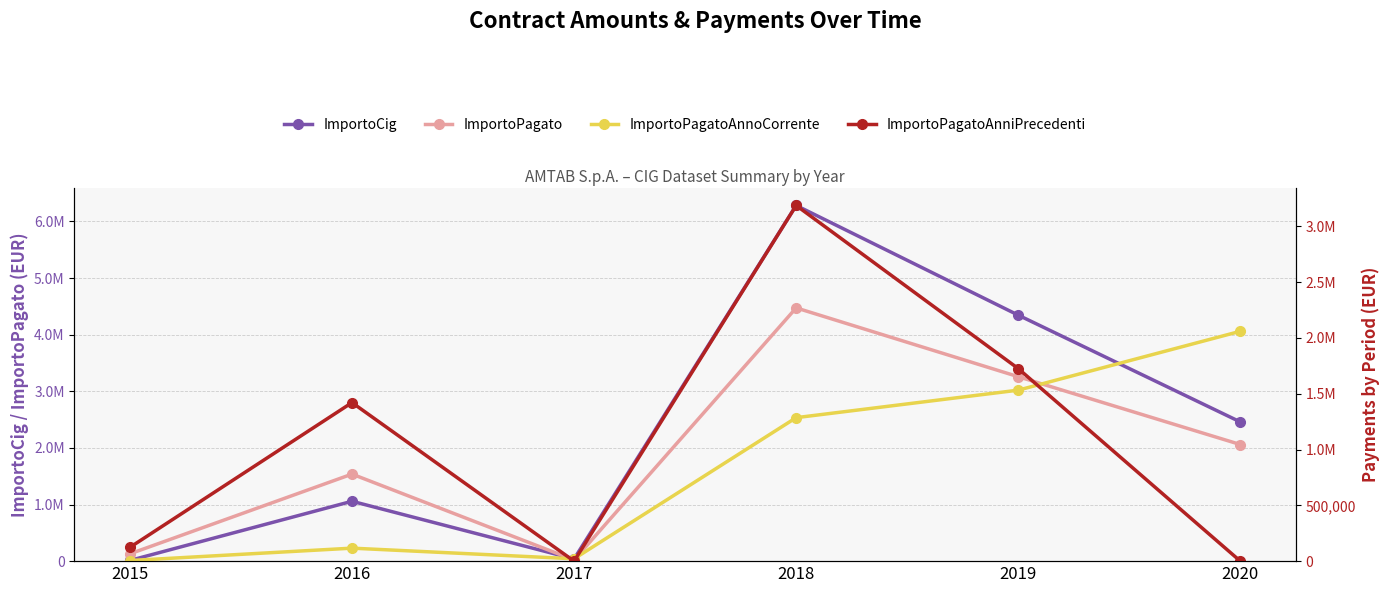

What are all the series names shown in the legend?

ImportoCig, ImportoPagato, ImportoPagatoAnnoCorrente, ImportoPagatoAnniPrecedenti